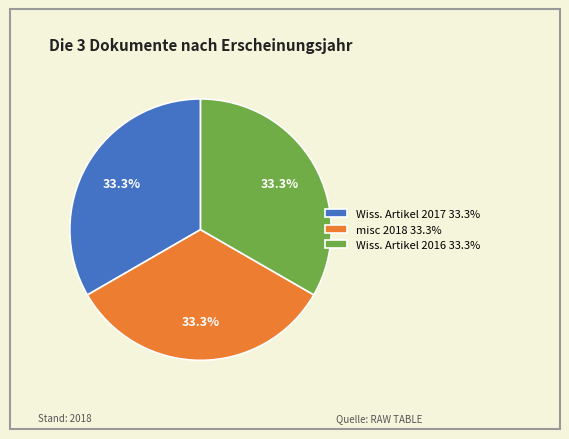

To the nearest percent, what is the average slice percentage?

33%